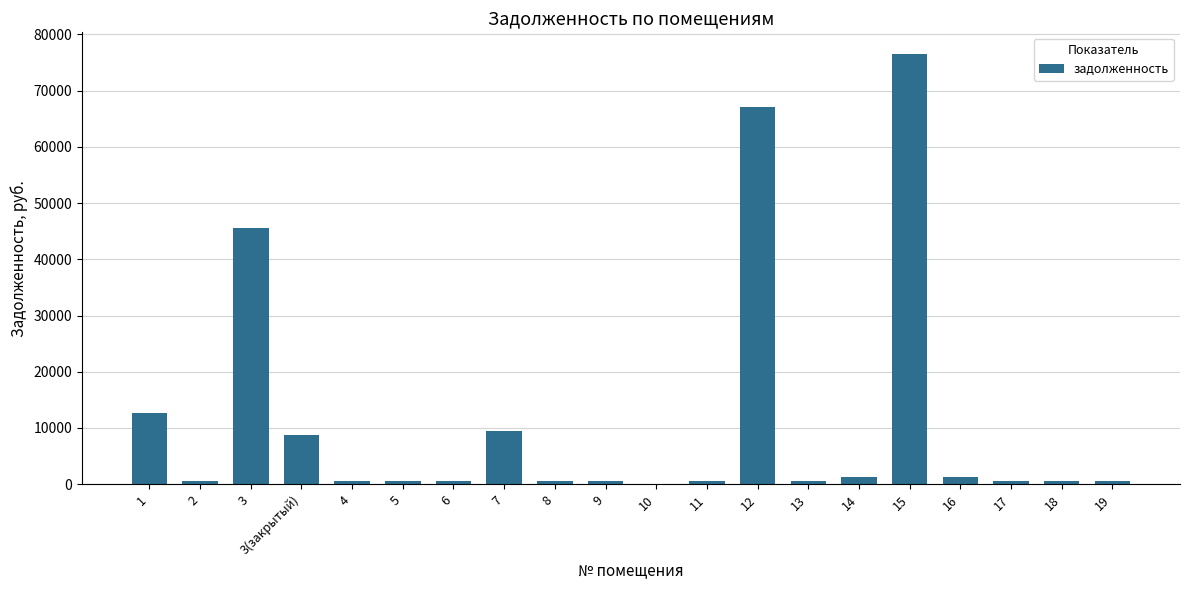

What is the sum of all values?

228809.6